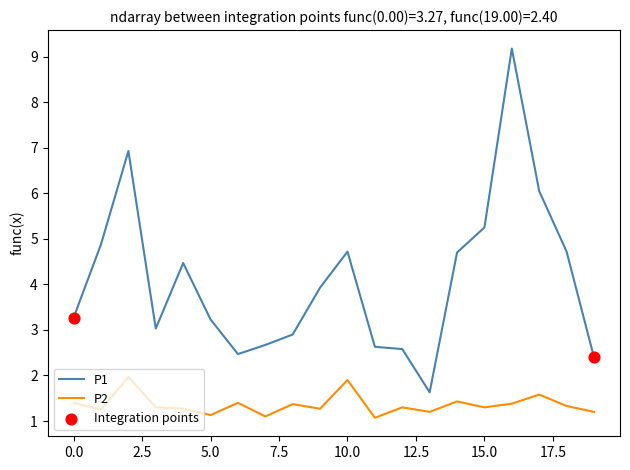

What is the highest value of the P1 series?

9.2